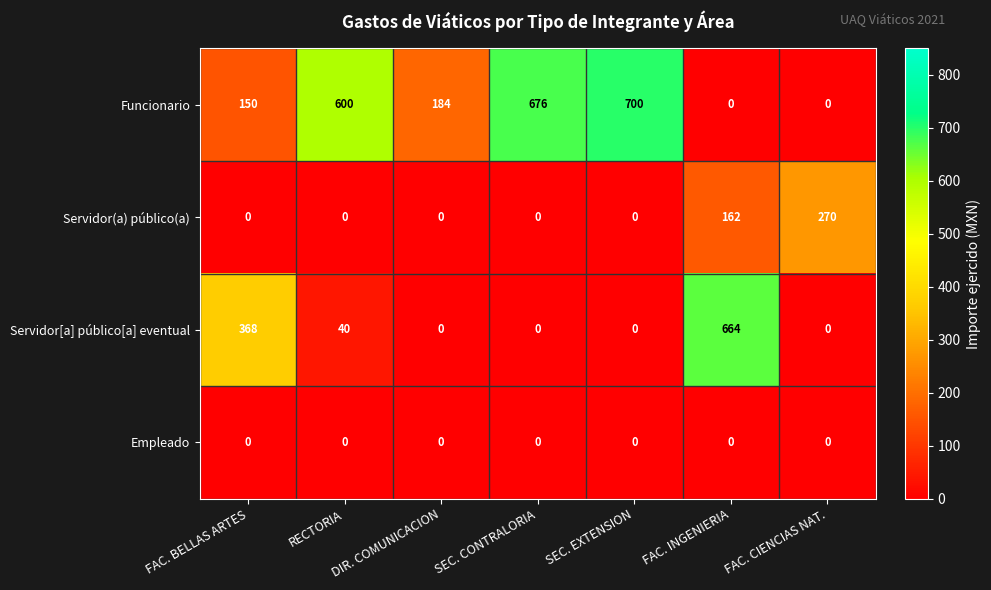

The Servidor(a) público(a) series shows 146 at RECTORIA. True or false?

False